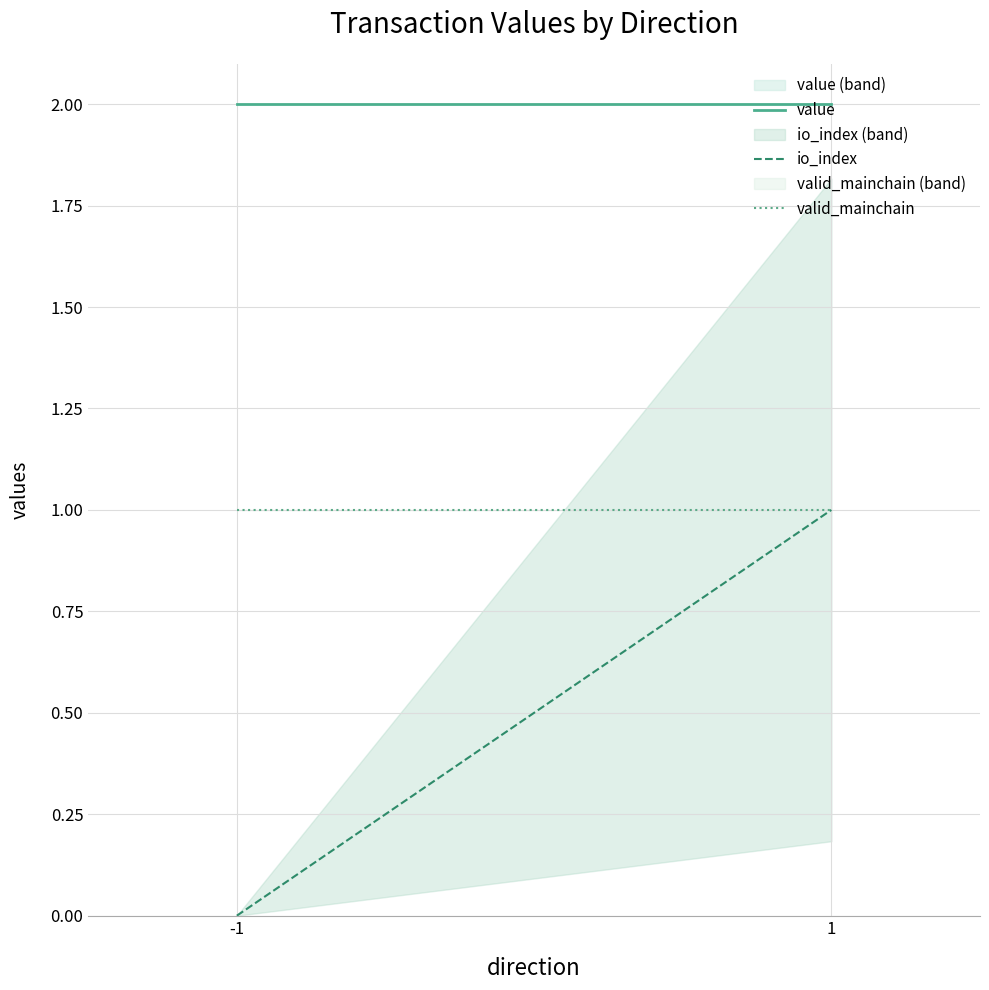

Rank the series by their average value, from lowest to highest.

io_index, valid_mainchain, value